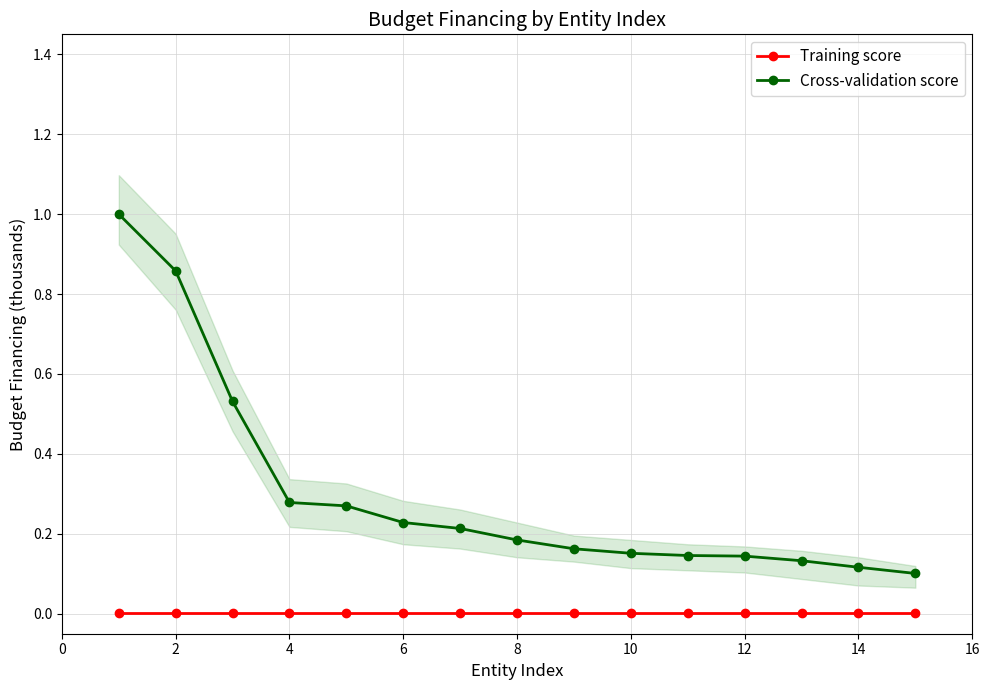

What is the average value of the Cross-validation score series?

0.3